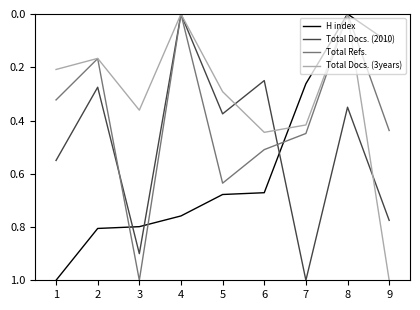

In Total Docs. (3years), how many points are lower than both neighbors (excluding endpoints)?

3